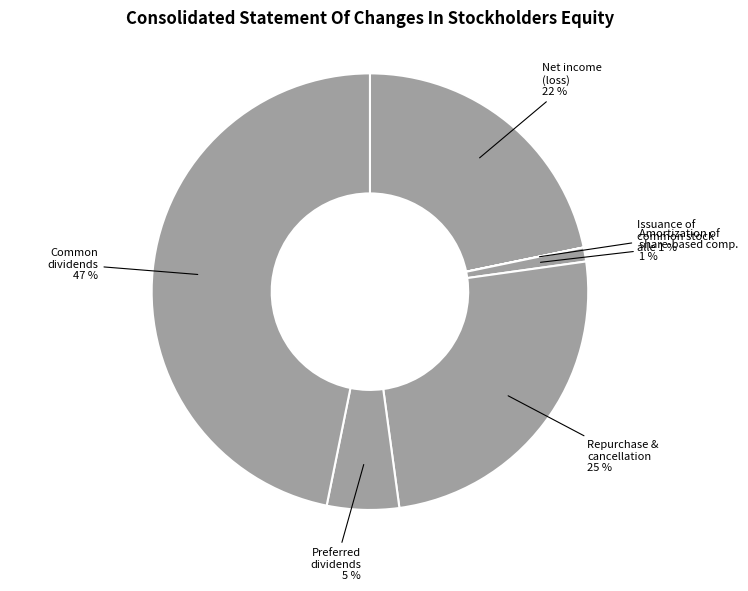

To the nearest percent, what portion does Amortization of share-based compensation represent?

1%